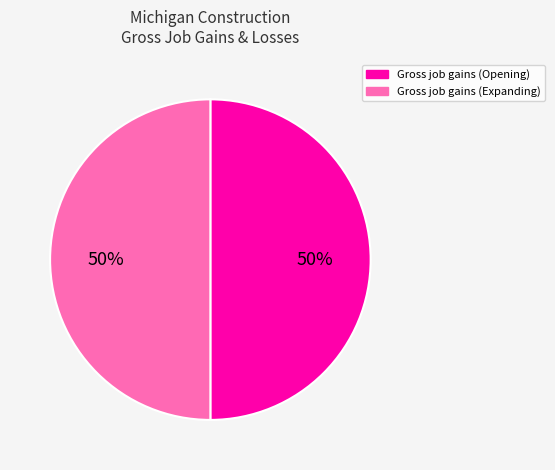

How many segments does this pie chart have?

2